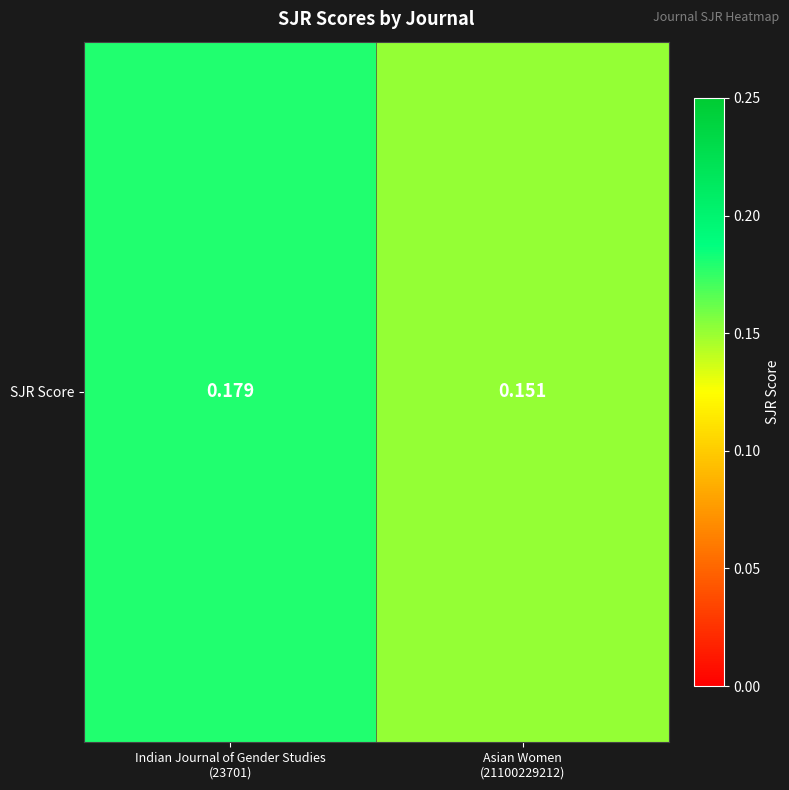

List the labels in order of value, smallest first.

Asian Women
(21100229212), Indian Journal of Gender Studies
(23701)